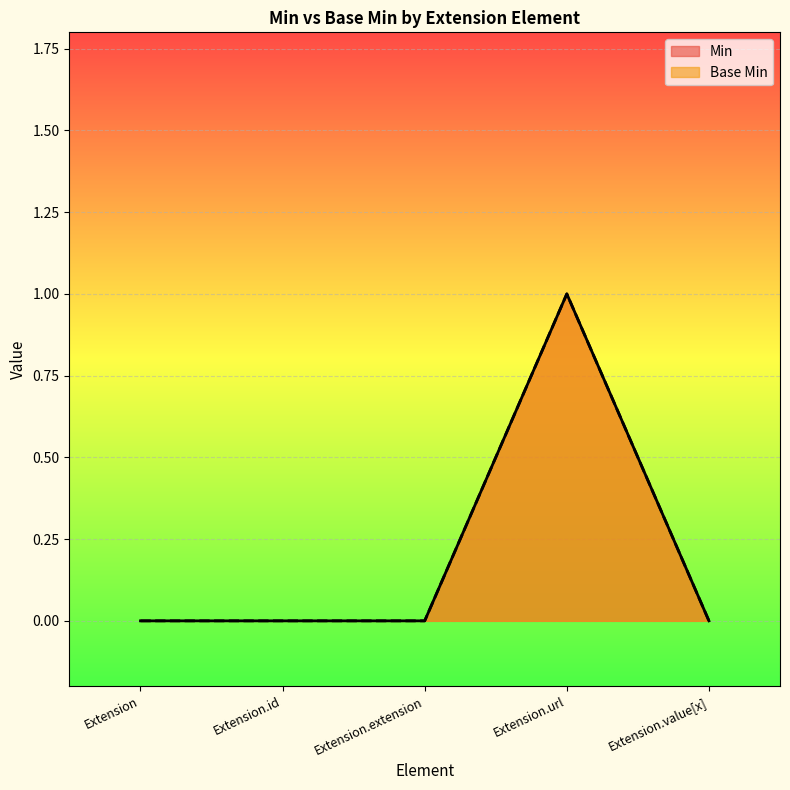

Reading right to left, extract all data points from this chart.

Min: 0	1	0	0	0
Base Min: 0	1	0	0	0